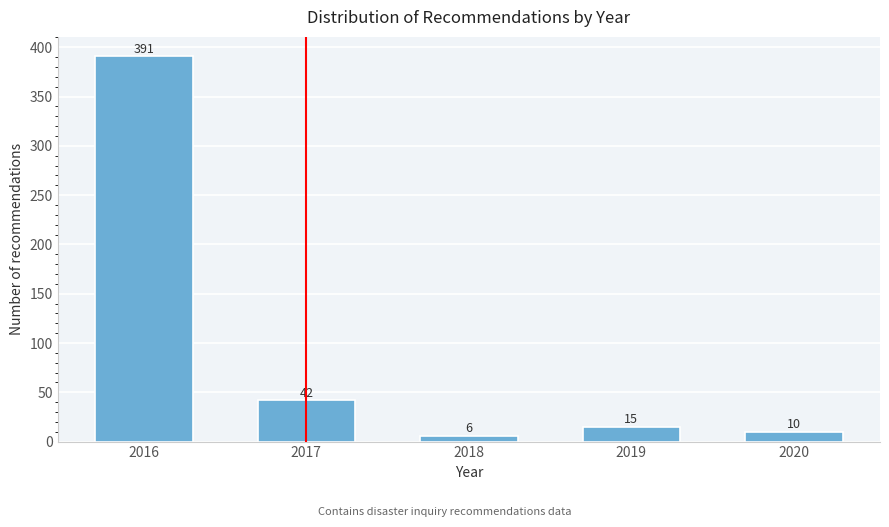

Reading right to left, what are all the values shown in this chart?

2020=10	2019=15	2018=6	2017=42	2016=391